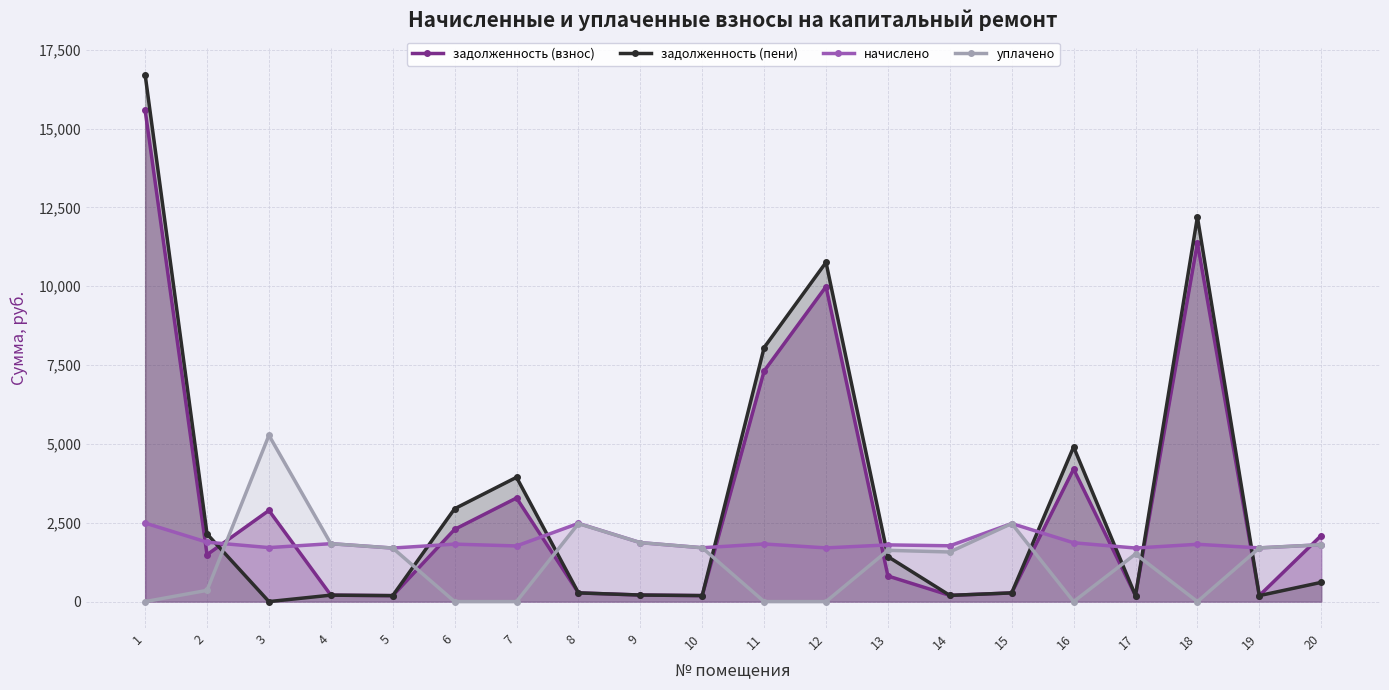

Does the chart display data point markers on the line(s)?

Yes